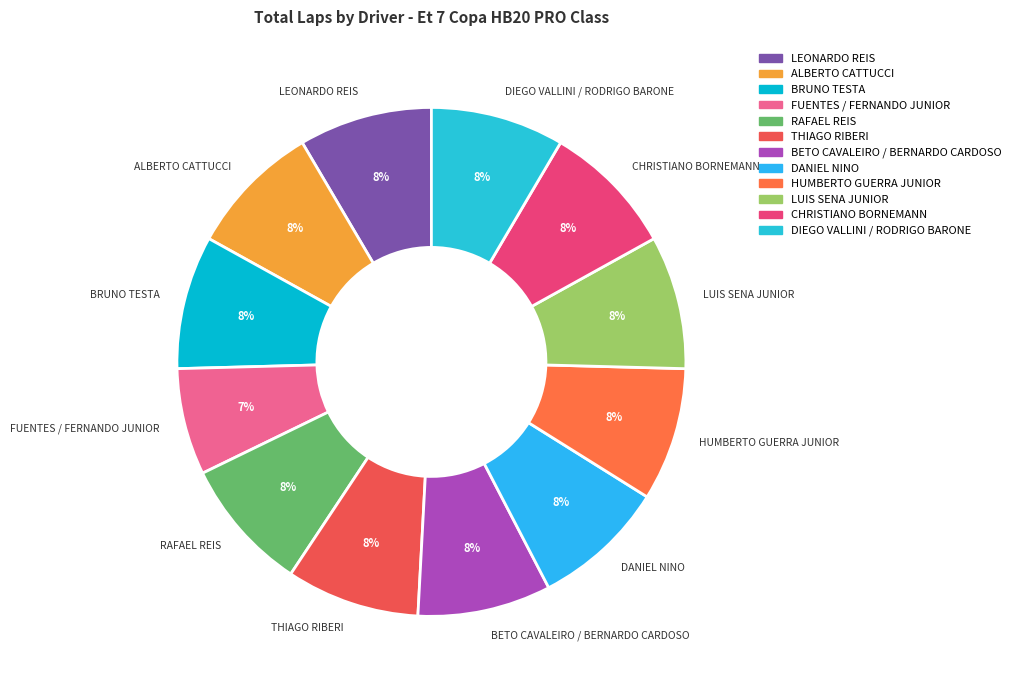

What percentage is the DANIEL NINO slice, to the nearest percent?

8%